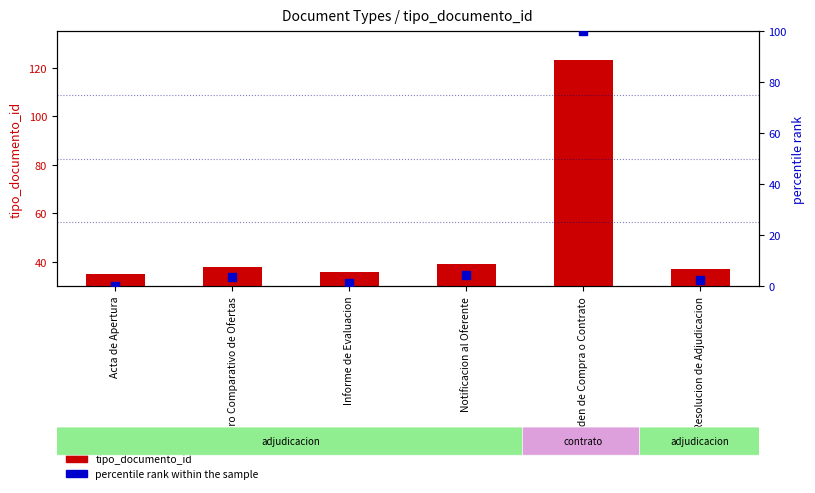

Which series has the largest total across all categories?

tipo_documento_id